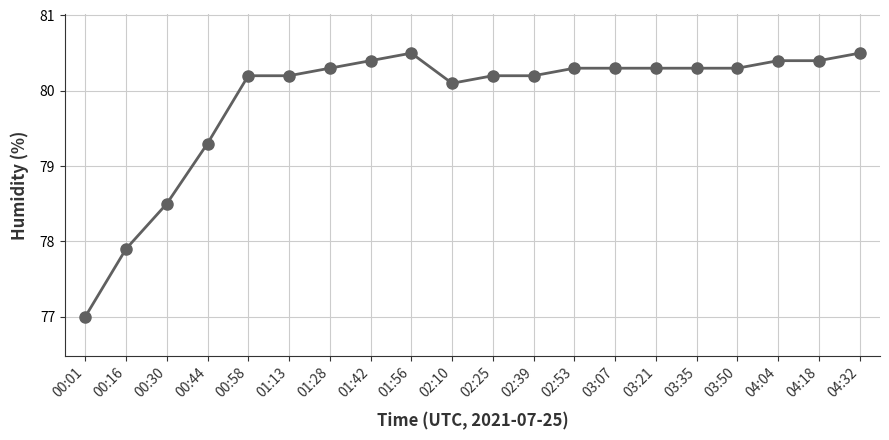

What is the average value?

79.9